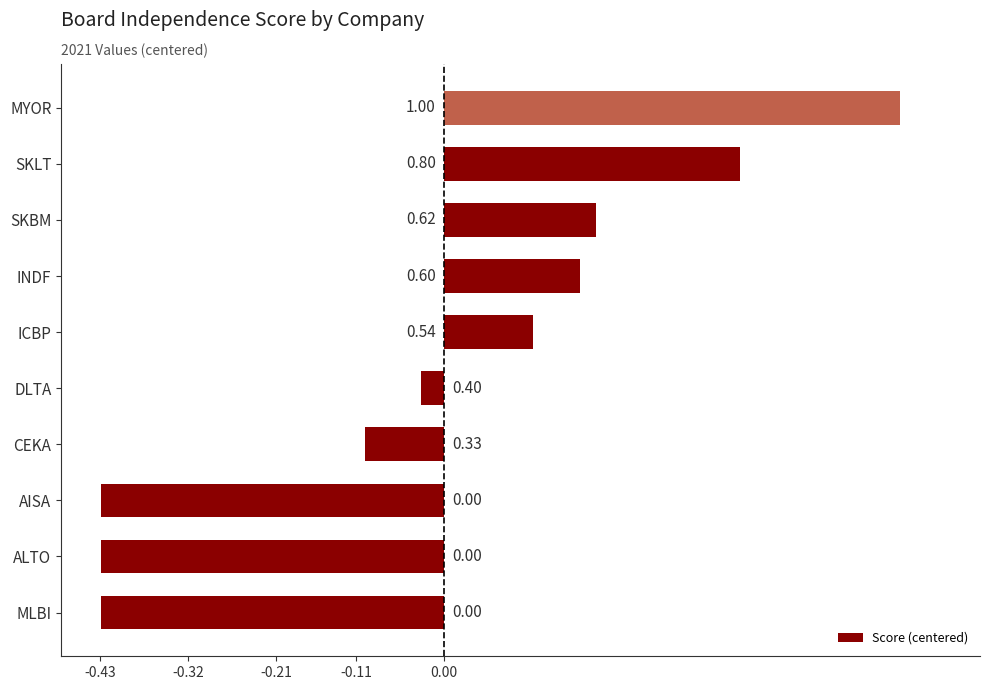

Which category has the highest value across all series?

MYOR